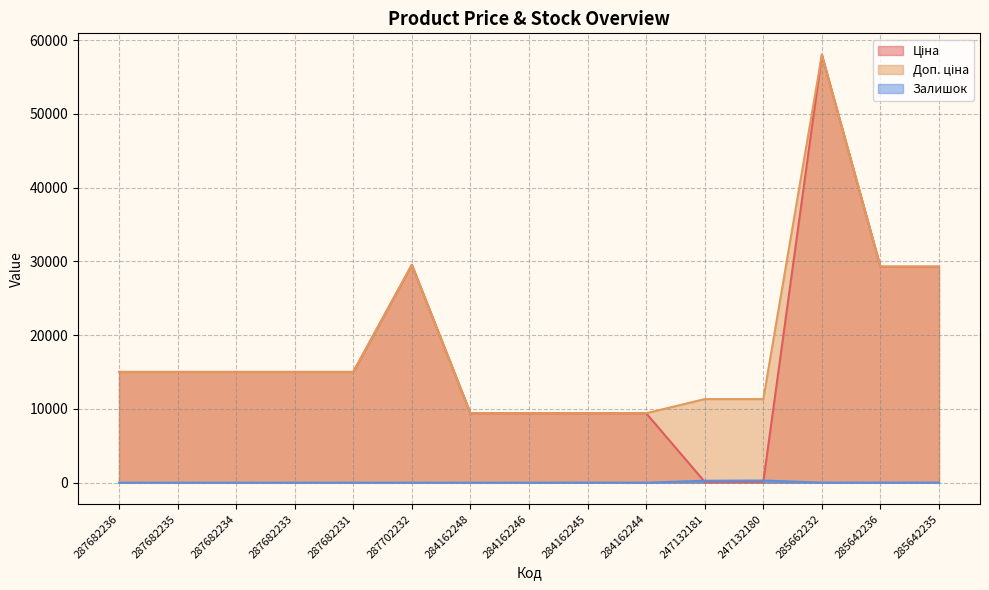

Where is the first local maximum for Ціна?

287702232